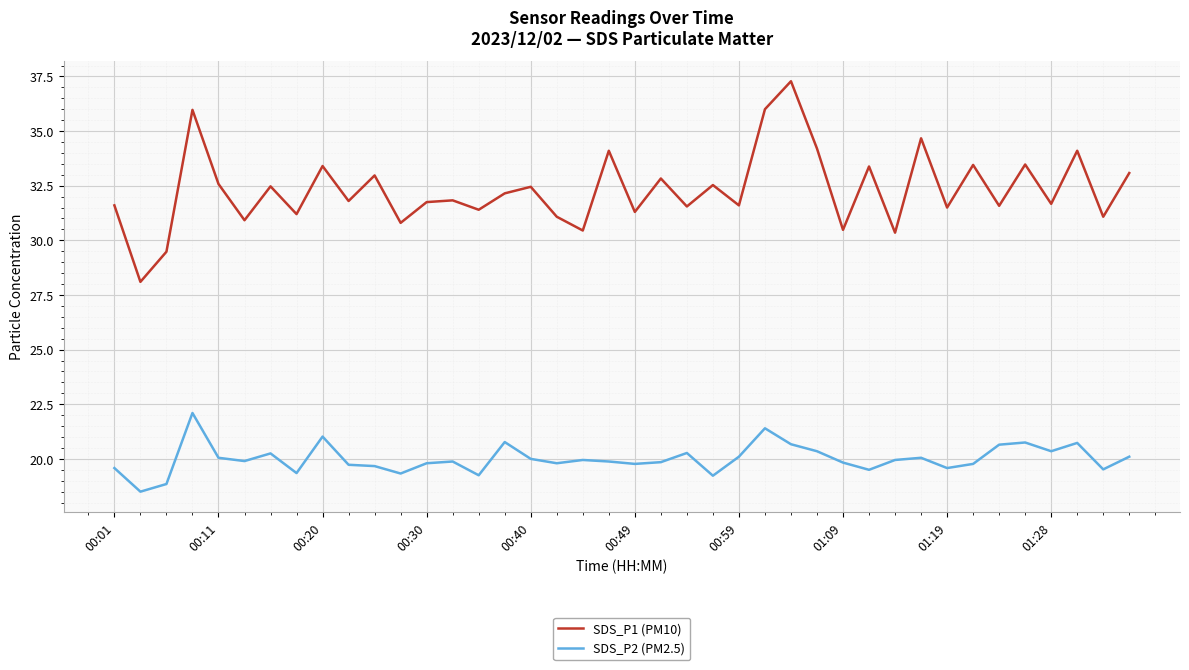

Which series has the largest total across all categories?

SDS_P1 (PM10)